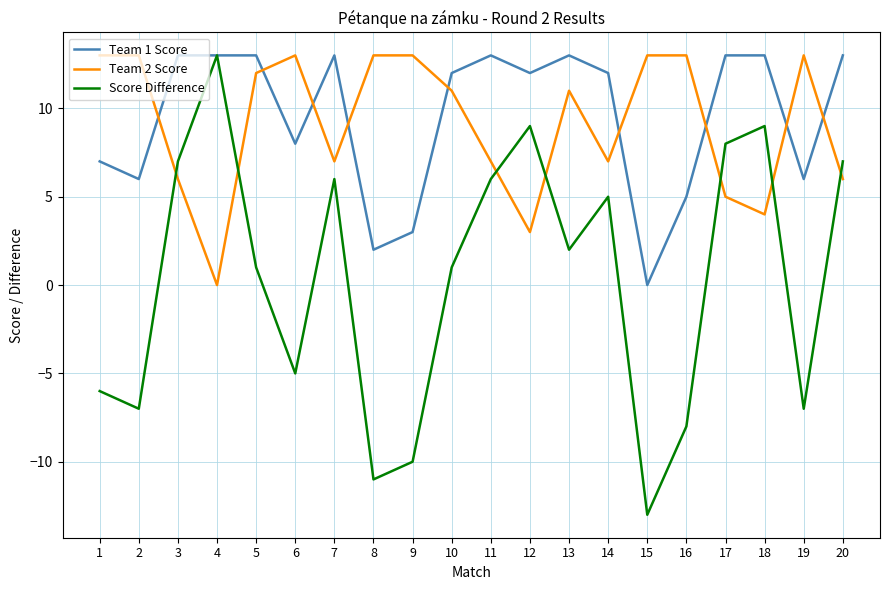

What is the total value across all series at 14?

24